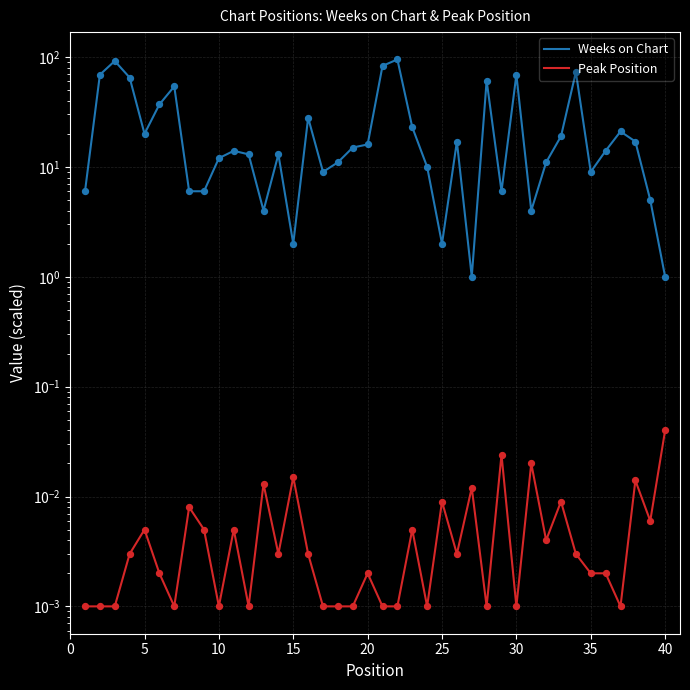

Which series has the largest total across all categories?

Weeks on Chart